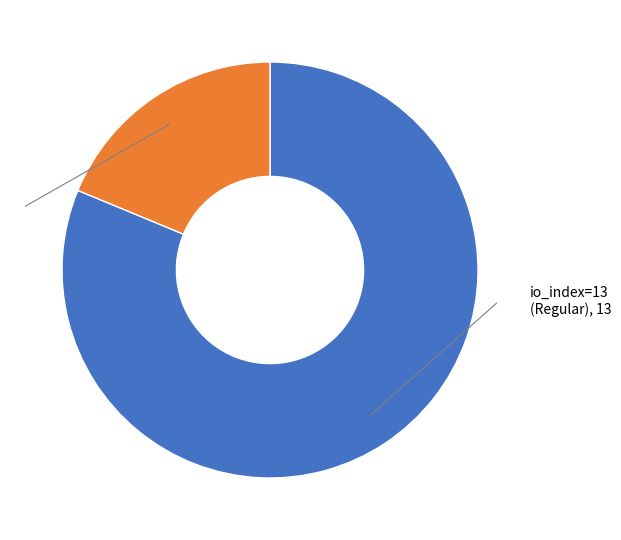

Which has a higher value, io_index=13 (Regular), 13 or io_index=3 (Vote), 3?

io_index=13 (Regular), 13